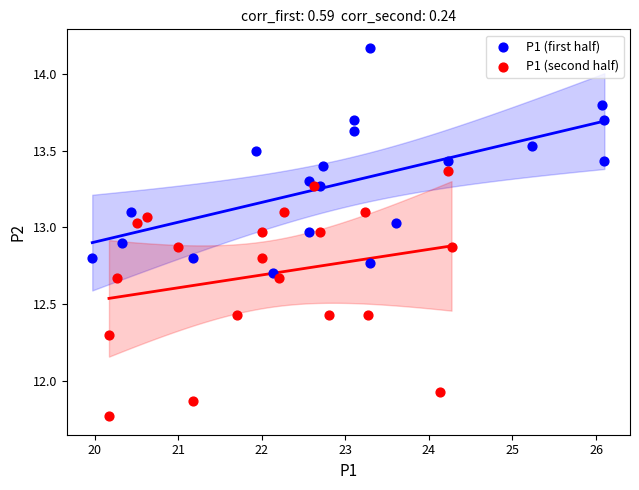

Which series contains the lowest Y value?

P1 (second half)